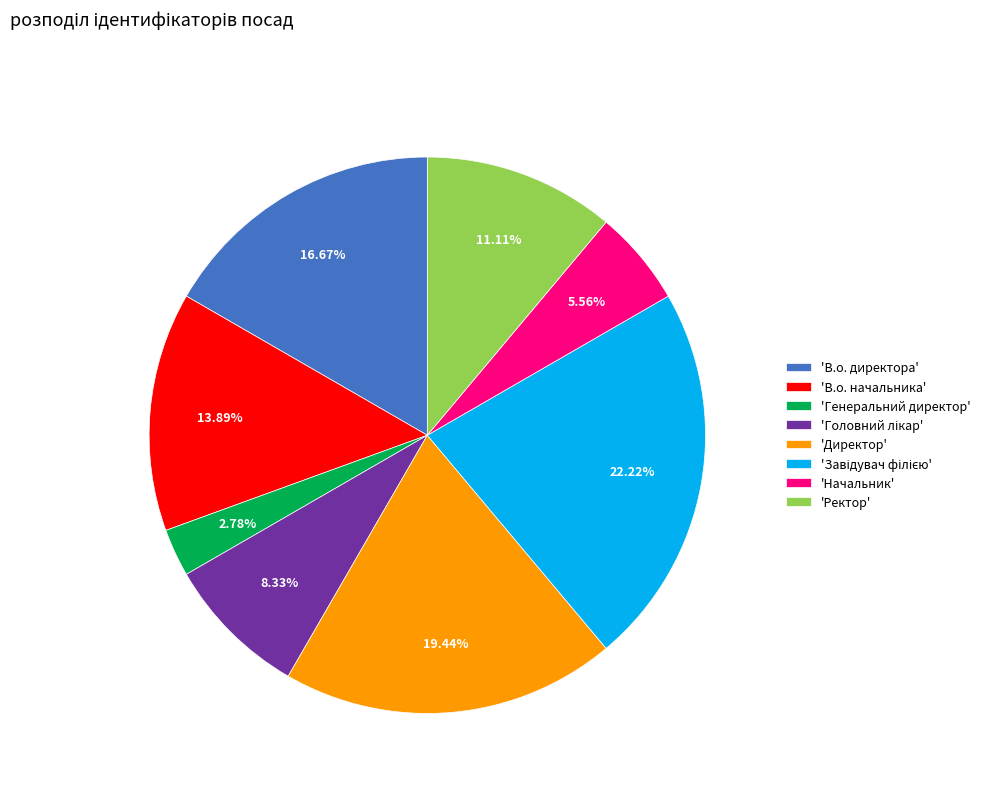

Which category has the smallest portion of the pie?

'Генеральний директор'